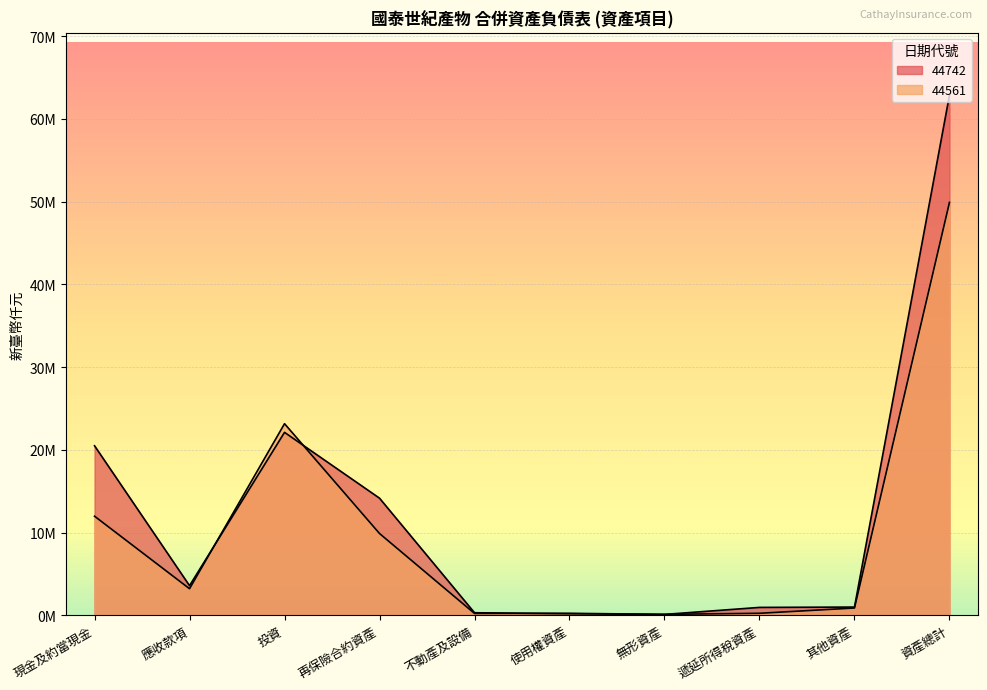

Reading left to right, list all the values displayed in this chart.

44742: 現金及約當現金=20484801	應收款項=3576944	投資=22106260	再保險合約資產=14149934	不動產及設備=306823	使用權資產=184681	無形資產=104368	遞延所得稅資產=949748	其他資產=992047	資產總計=62855606
44561: 現金及約當現金=11973287	應收款項=3208952	投資=23152245	再保險合約資產=9881487	不動產及設備=221155	使用權資產=237046	無形資產=108816	遞延所得稅資產=240062	其他資產=877136	資產總計=49900186